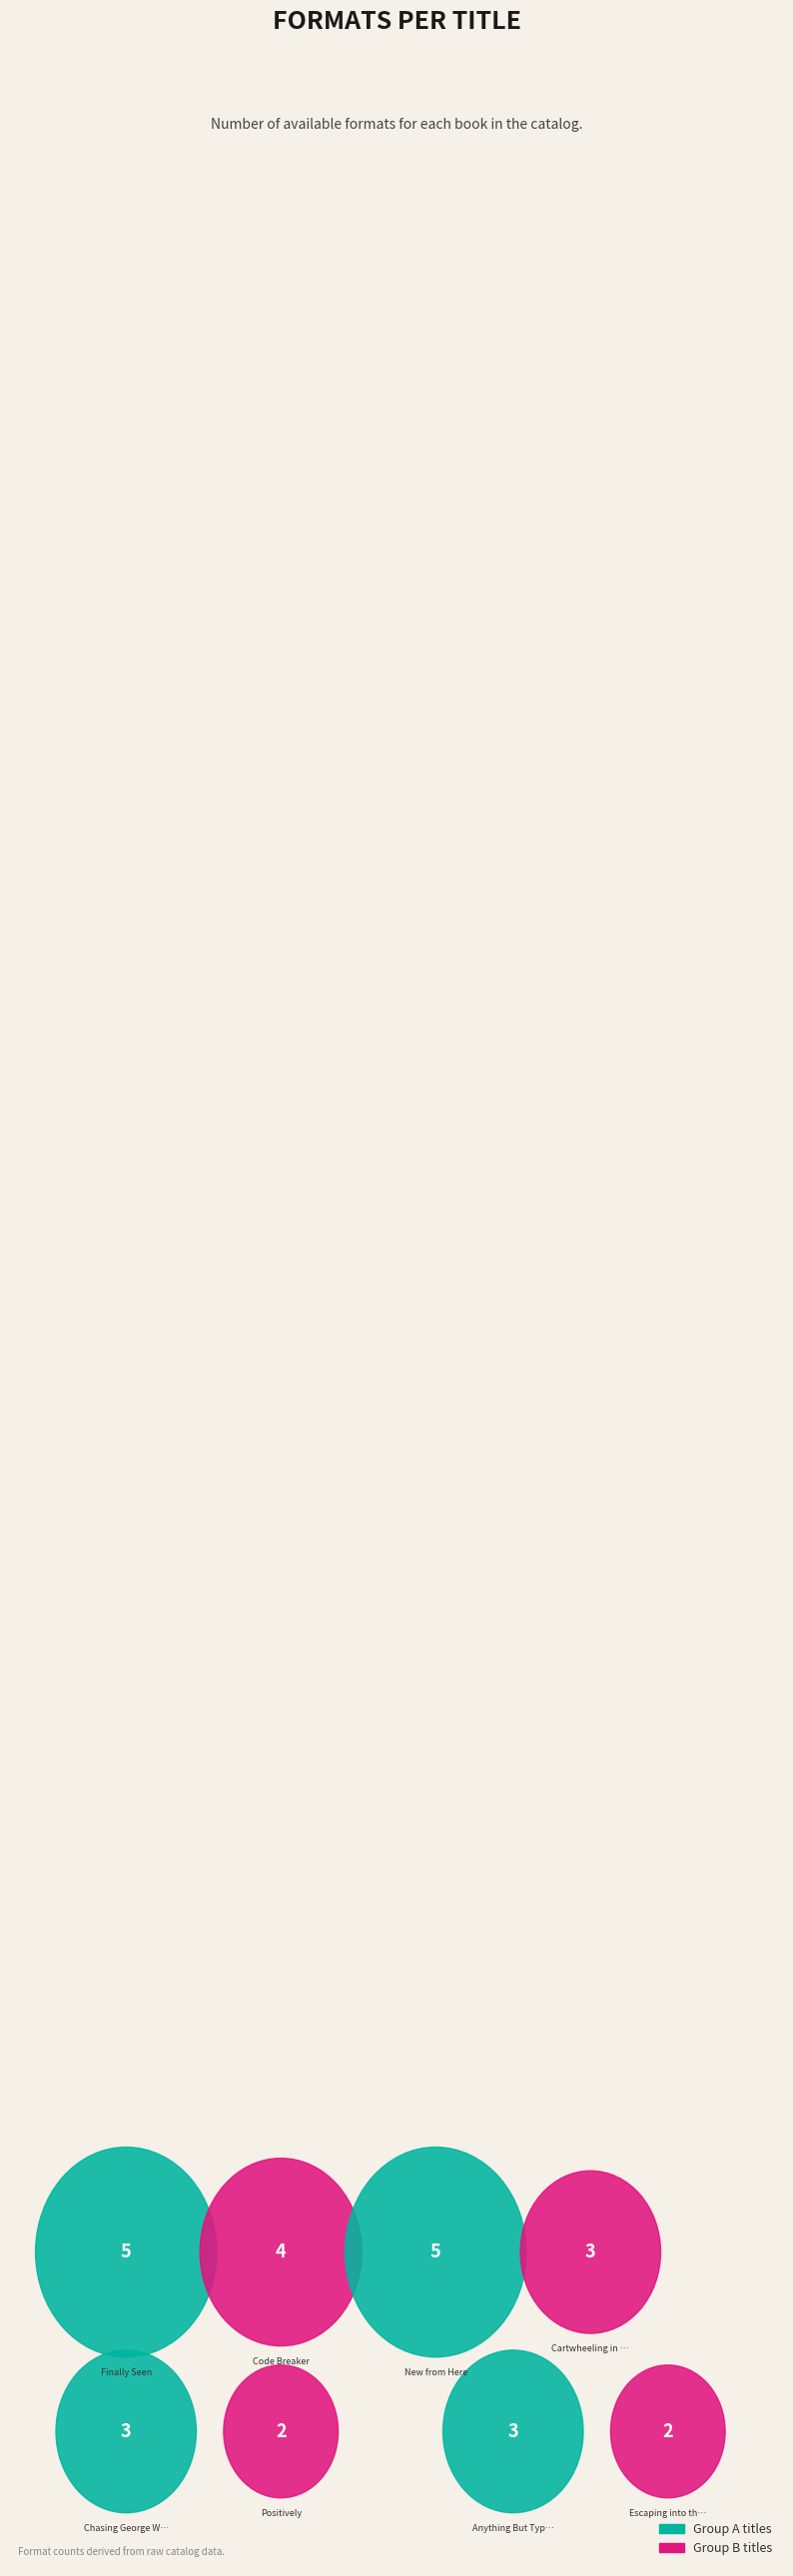

What is the smallest slice in the pie chart?

Positively